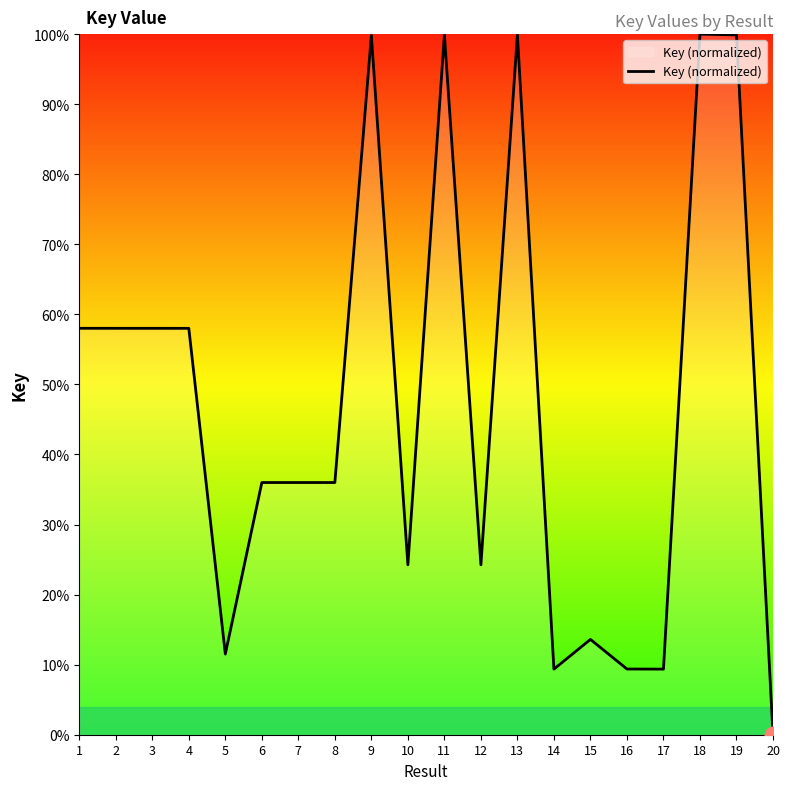

What is the approximate value at 2?

58.0